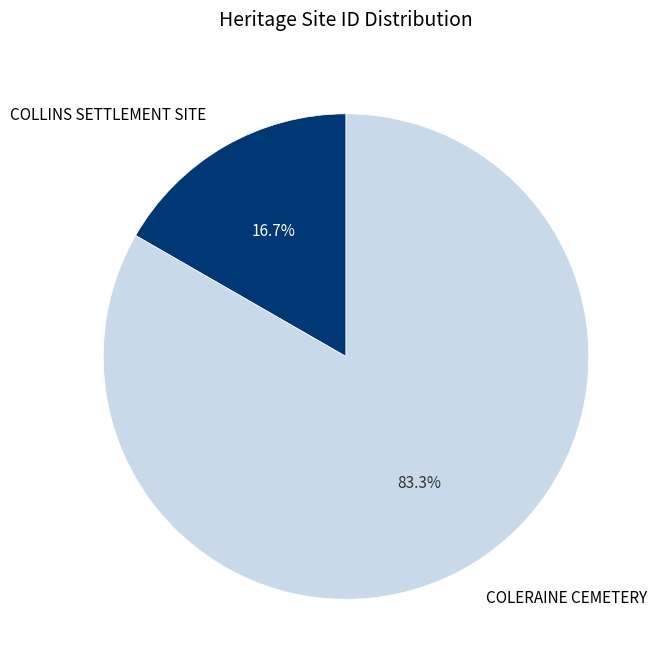

To the nearest percent, what portion does COLERAINE CEMETERY represent?

83%